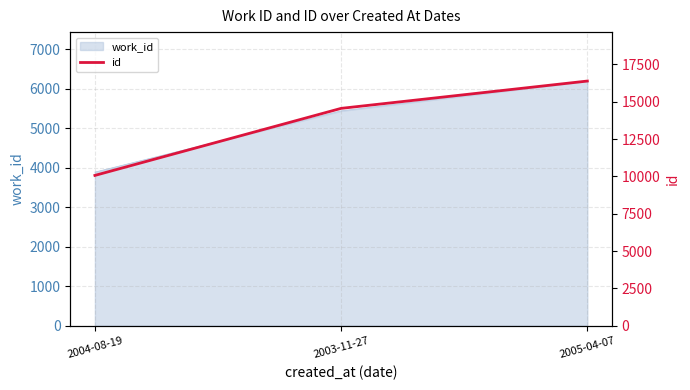

What is the smallest value displayed?

10067